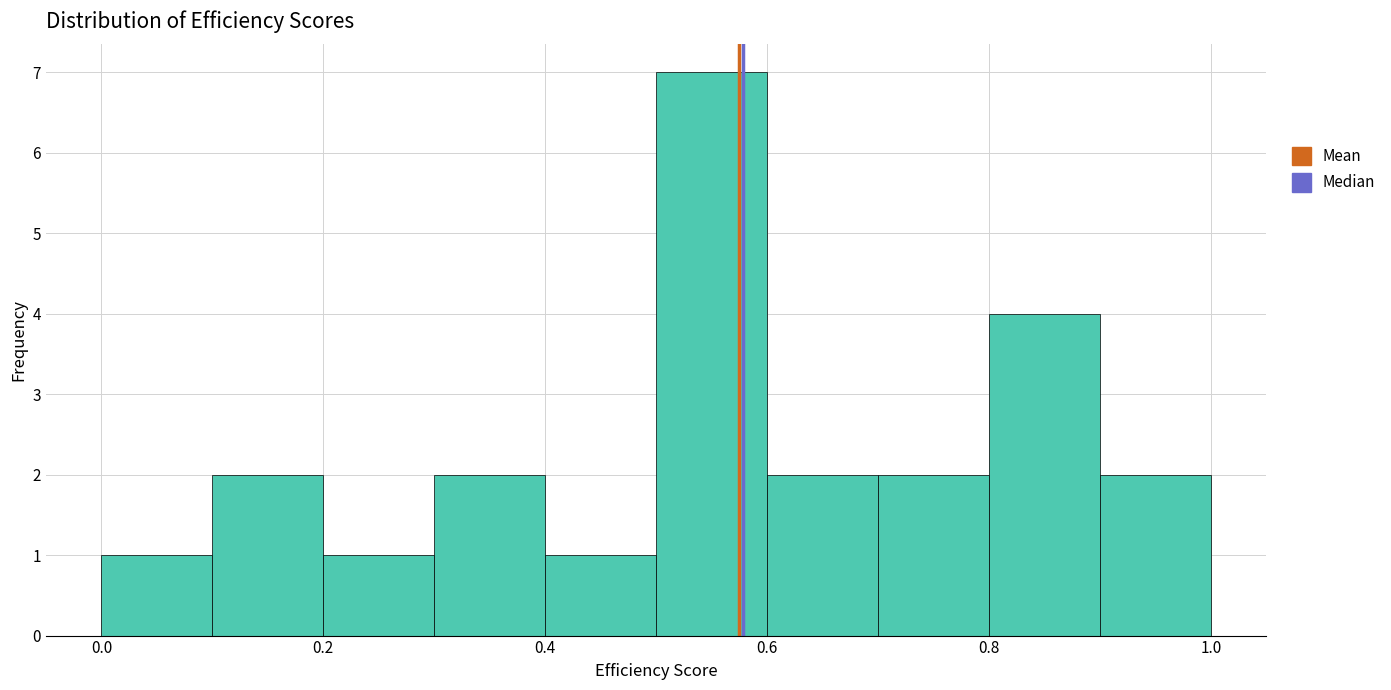

How tall is the bar that spans 0.0 to 0.1 on the x-axis? The values are not printed on the chart, so give them approximately, as read against the axis.

1